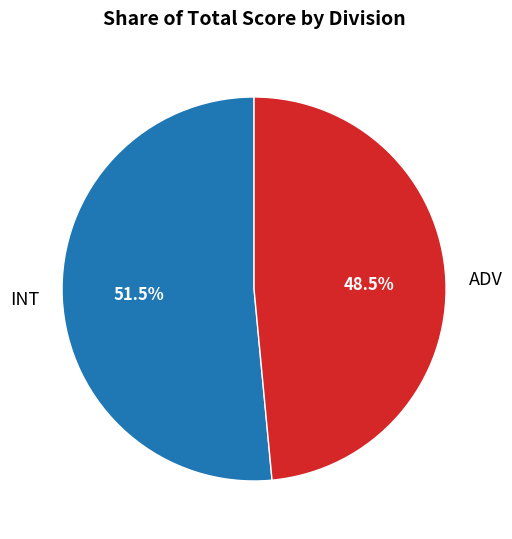

How many segments does this pie chart have?

2